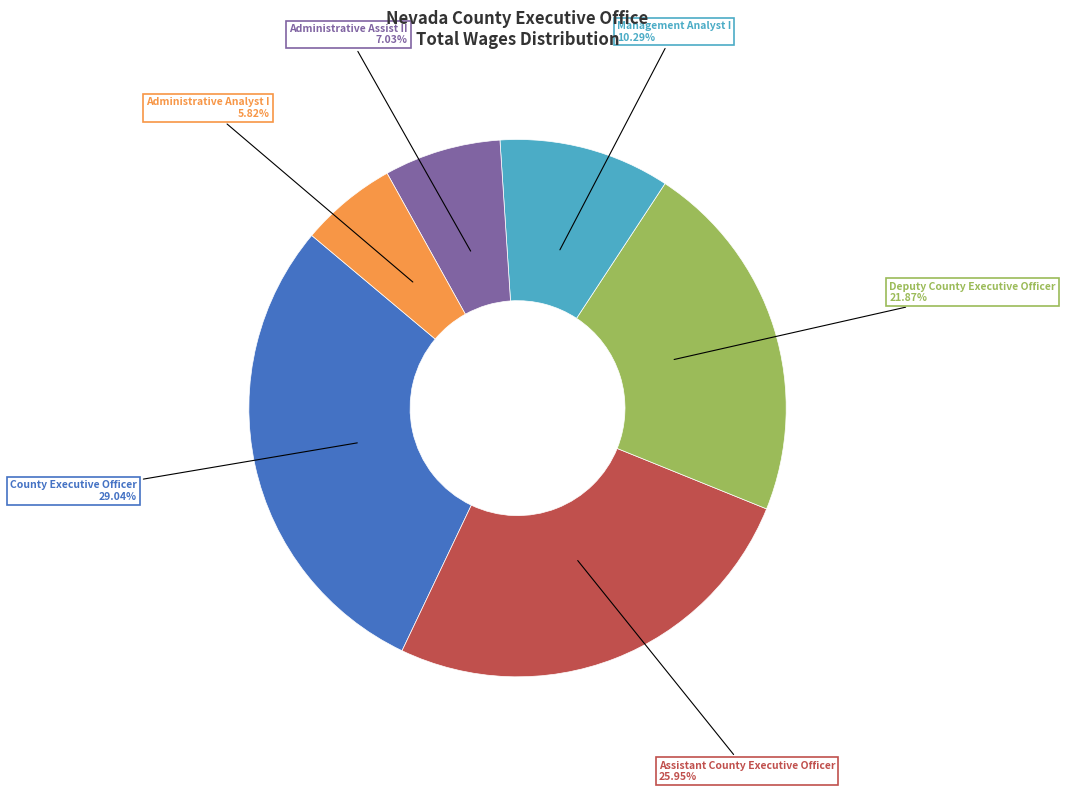

Between Administrative Analyst I and Deputy County Executive Officer, which is larger?

Deputy County Executive Officer